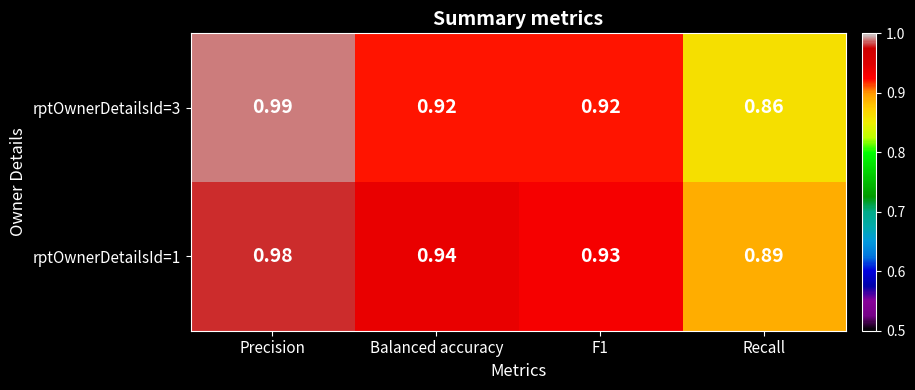

Which category has the lowest value across all series?

Recall